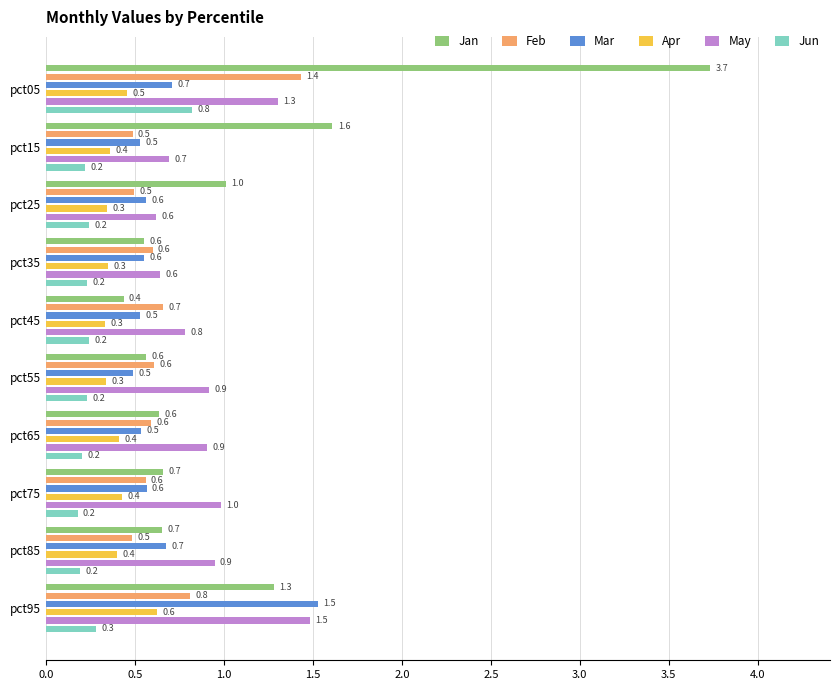

What is the difference between the second highest and minimum values in the Jun series?

0.1